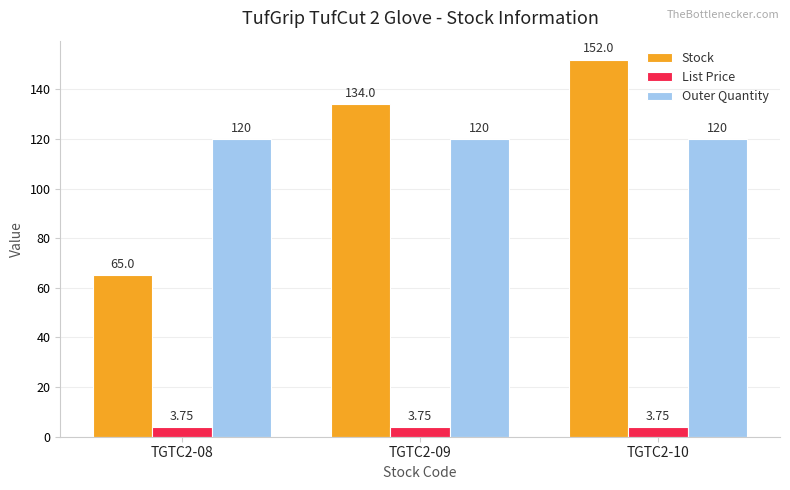

Rank the series by their maximum value, from highest to lowest.

Stock, Outer Quantity, List Price